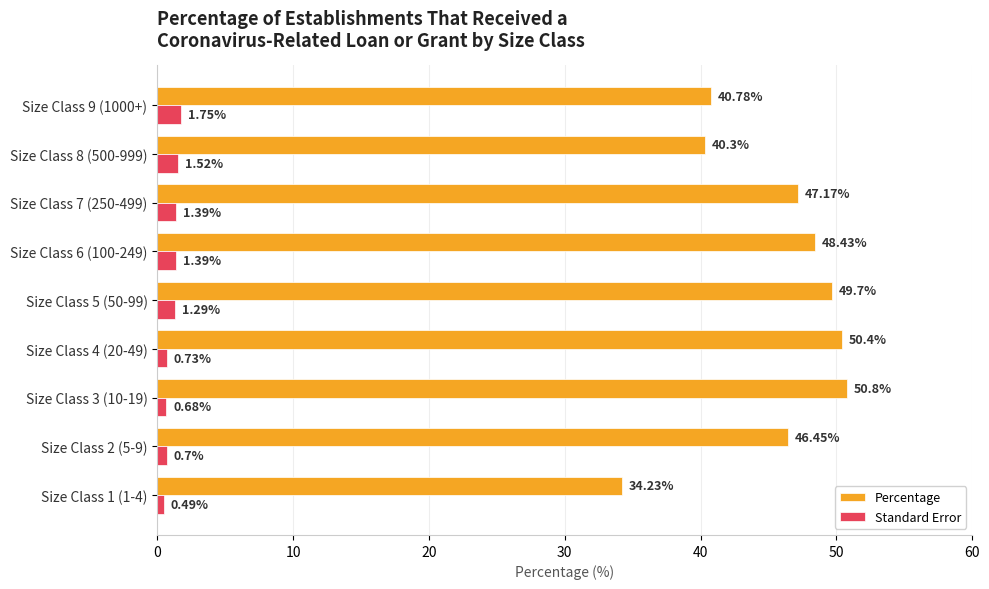

Which series has the largest range (max minus min)?

Percentage